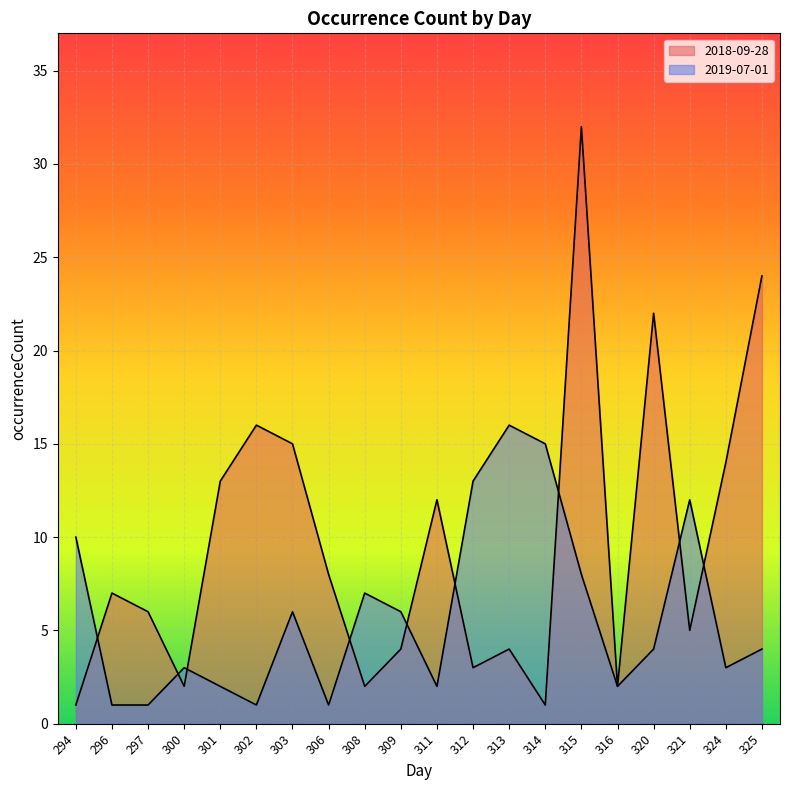

Between 324 and 294, which is larger?

324